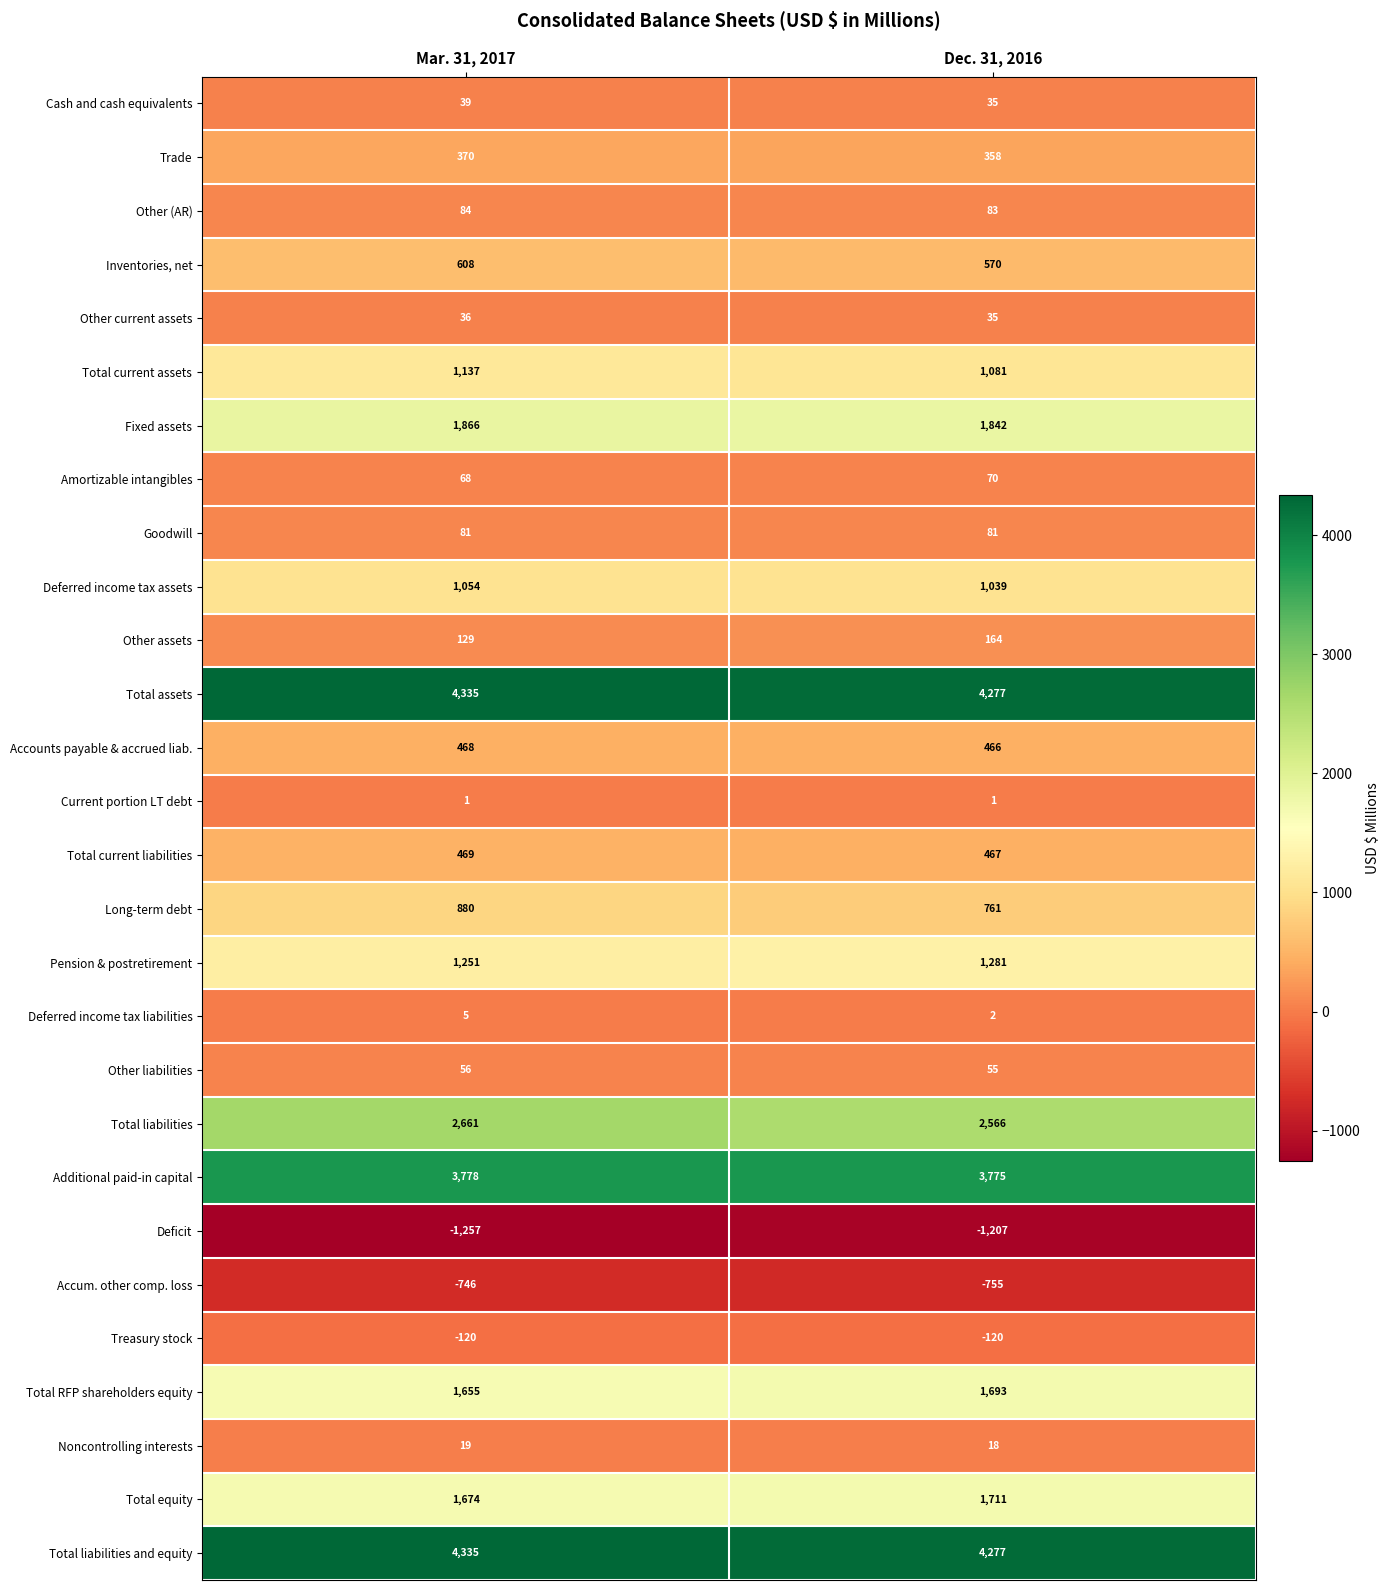

At which label is Total equity closest to 1692?

Mar. 31, 2017